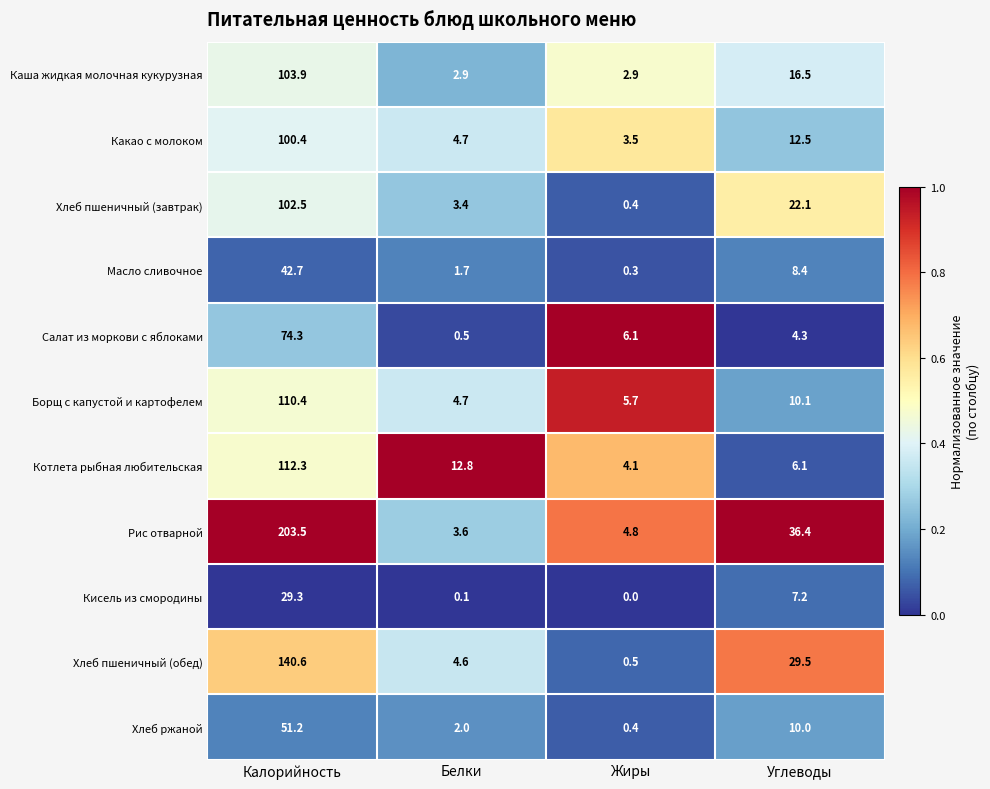

What is the lowest value of the Котлета рыбная любительская series?

4.1